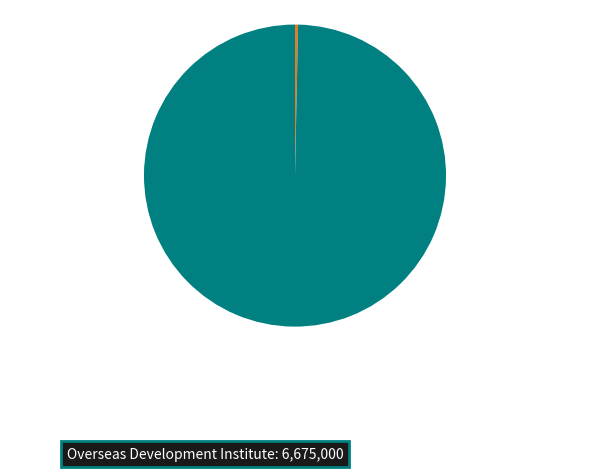

How many slices are in this pie chart?

2